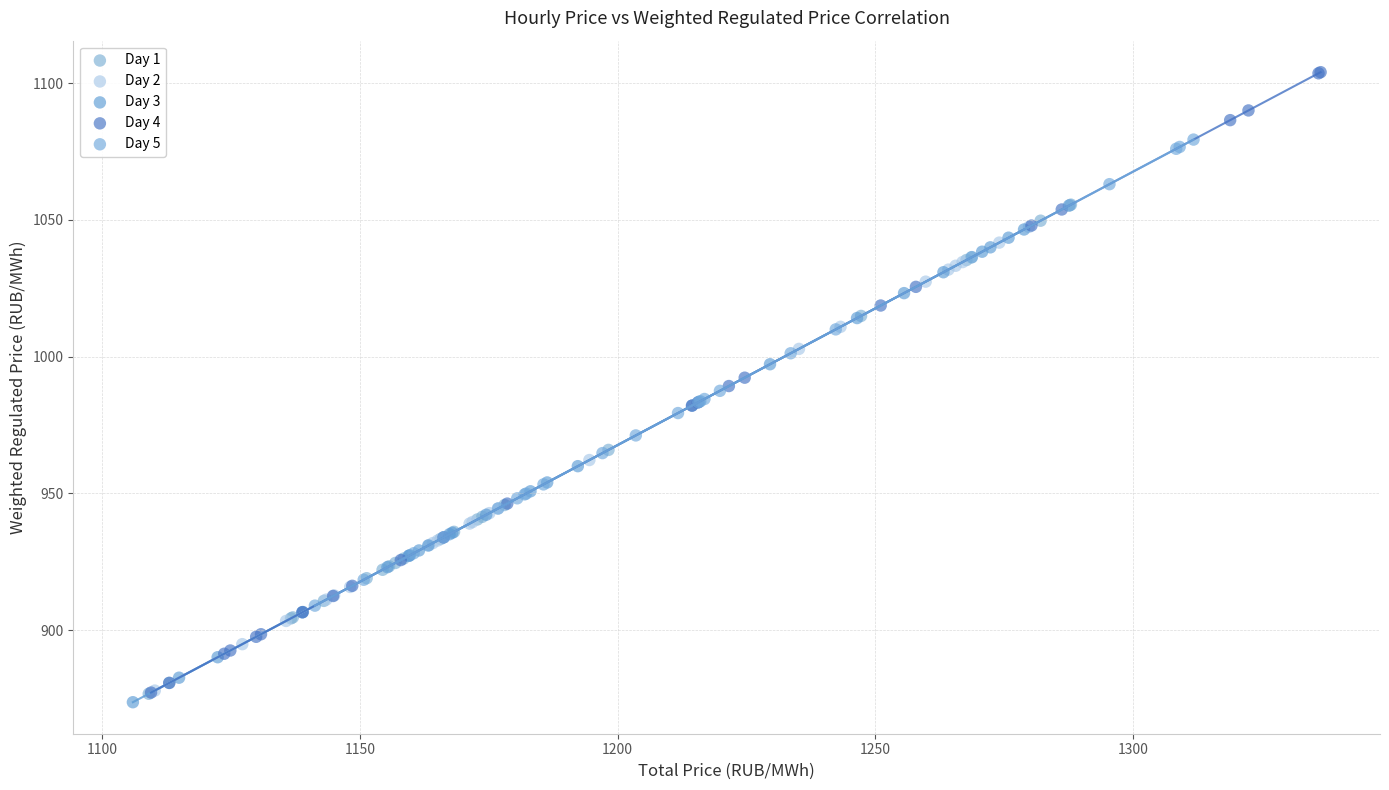

Which series contains the highest Y value?

Day 4